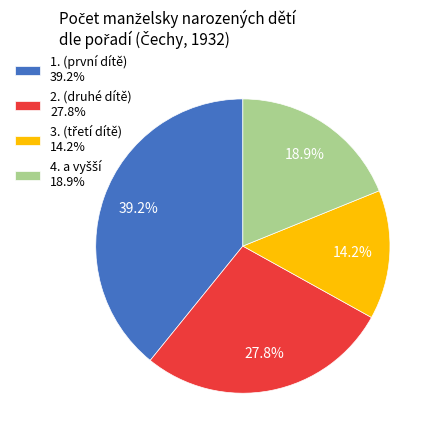

Which slice is the largest?

1. (první dítě) 39.2%